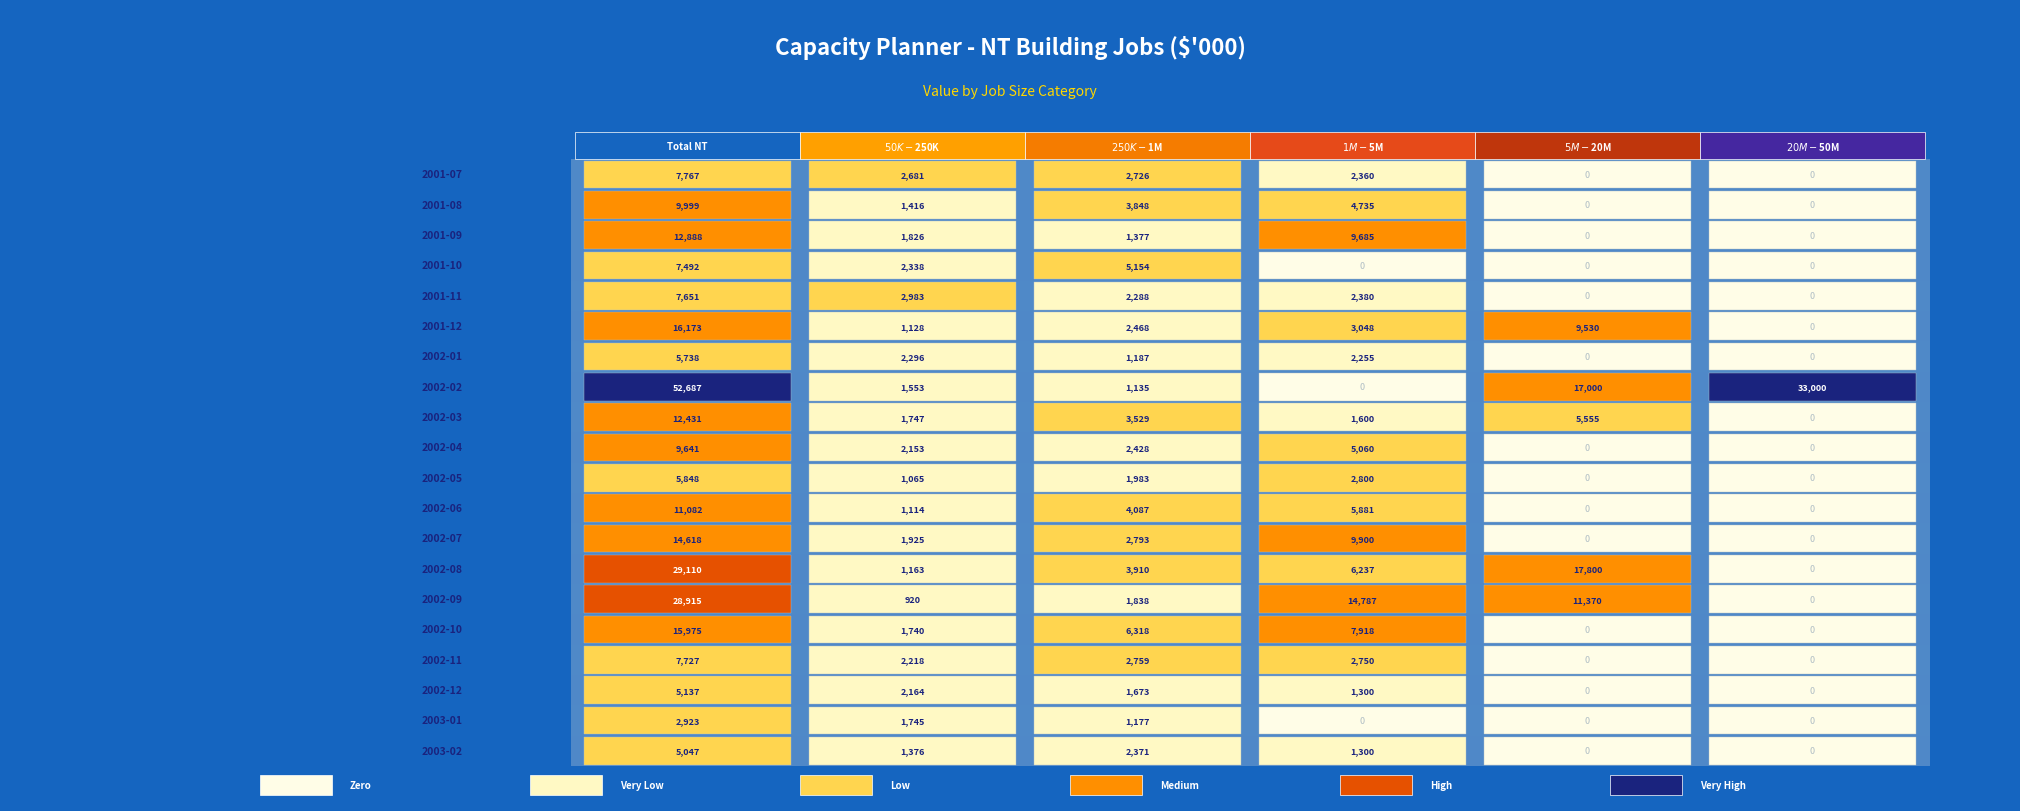

True or false: $50K-$250K has a value of 1740 at 15.

True